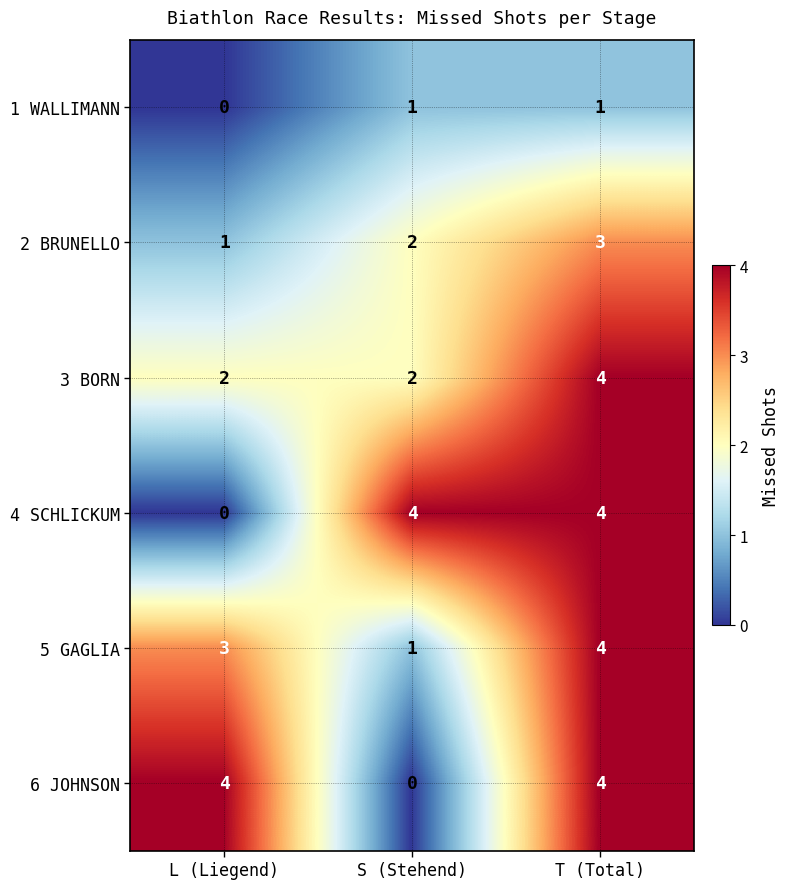

What is the greatest value displayed?

4